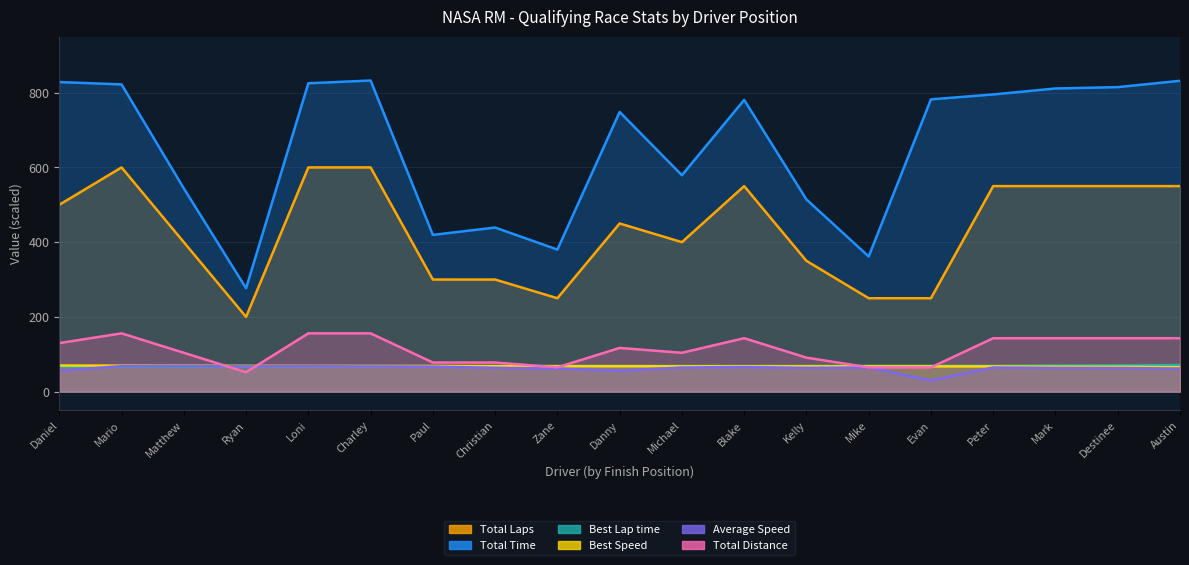

What is the total value across all series at Loni?

1786.0